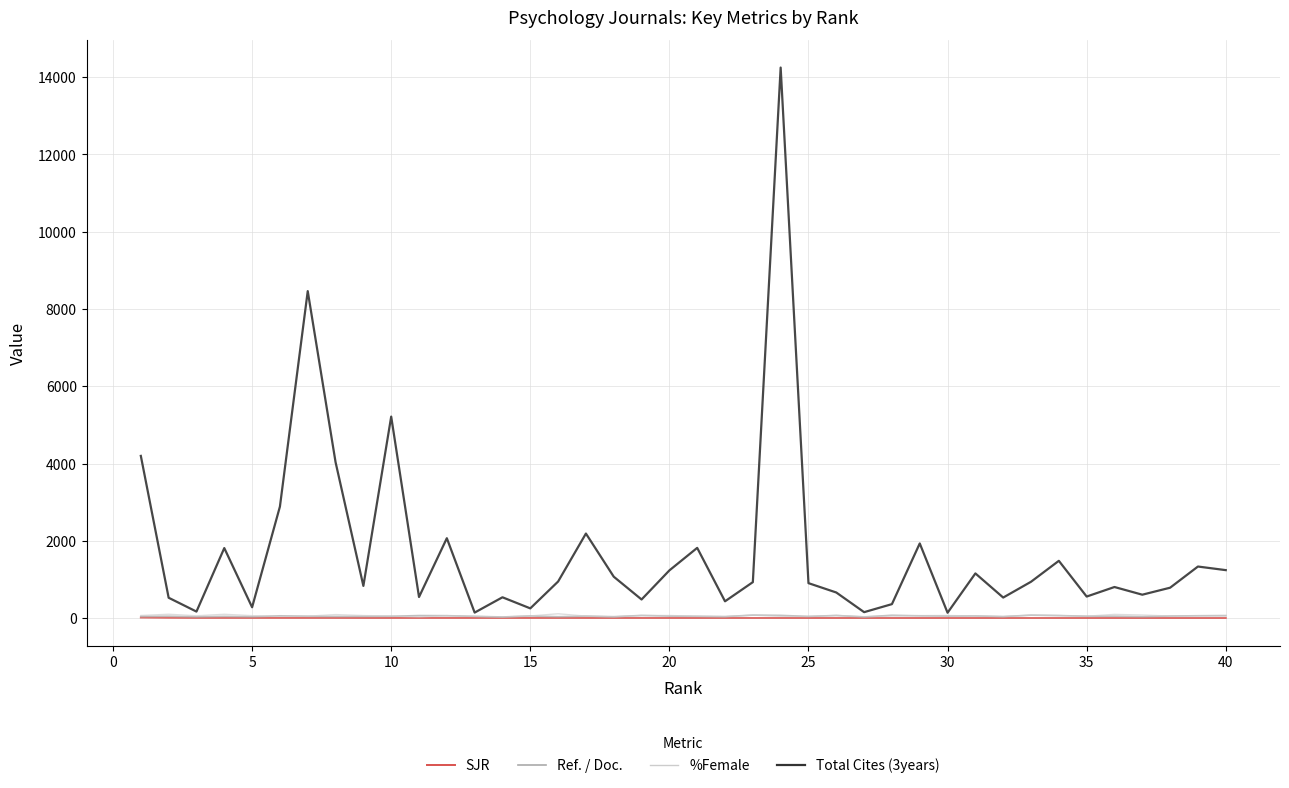

Which series has the largest total across all categories?

Total Cites (3years)